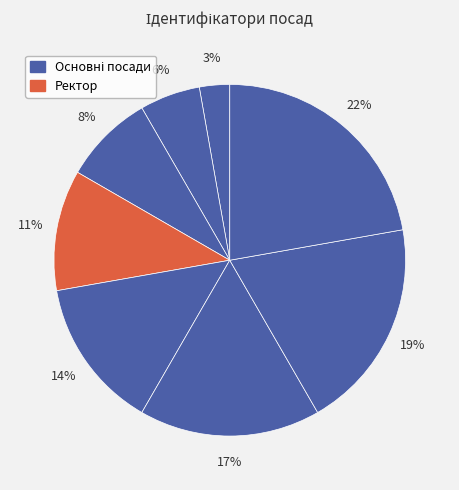

To the nearest percent, what is the difference between the largest and smallest slice percentages?

19%